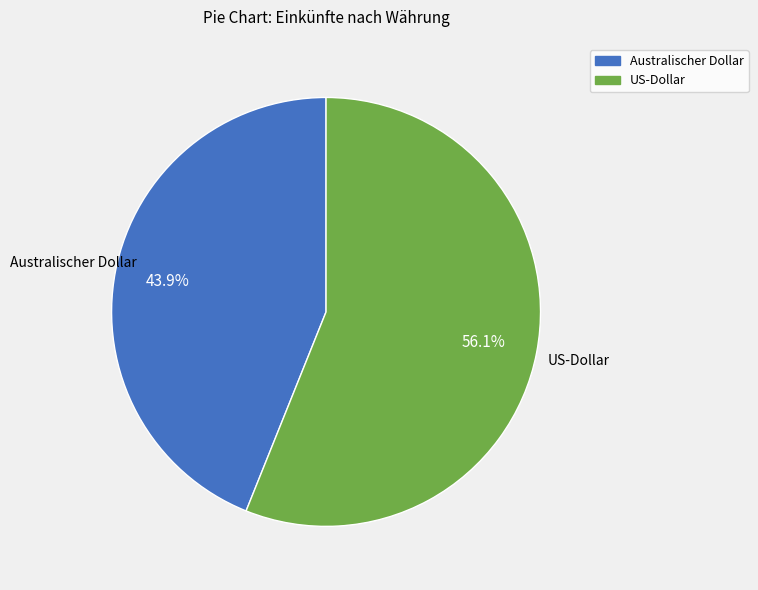

Is there any slice that represents more than half of the pie?

Yes